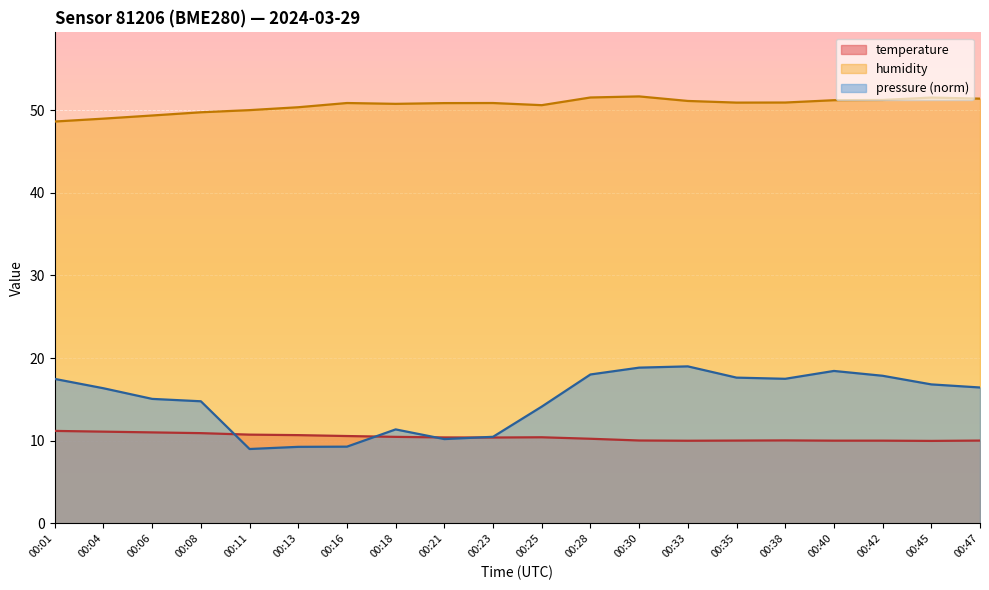

Where is temperature nearest to the value 10?

00:33